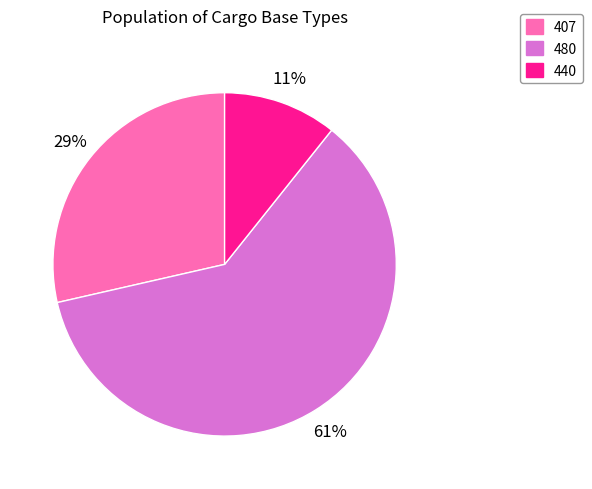

What is the ratio of the value at 407 to the value at 480?

0.5